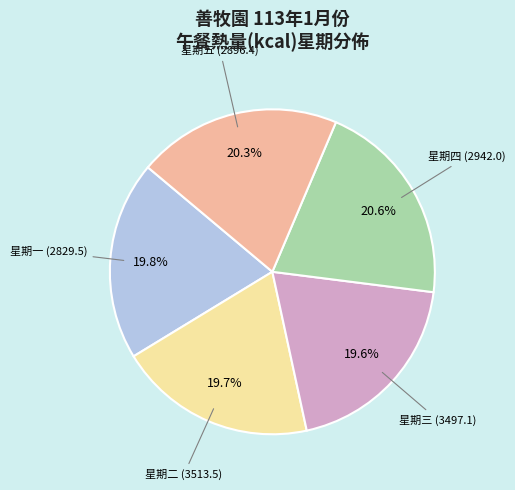

Is there any slice that represents more than half of the pie?

No